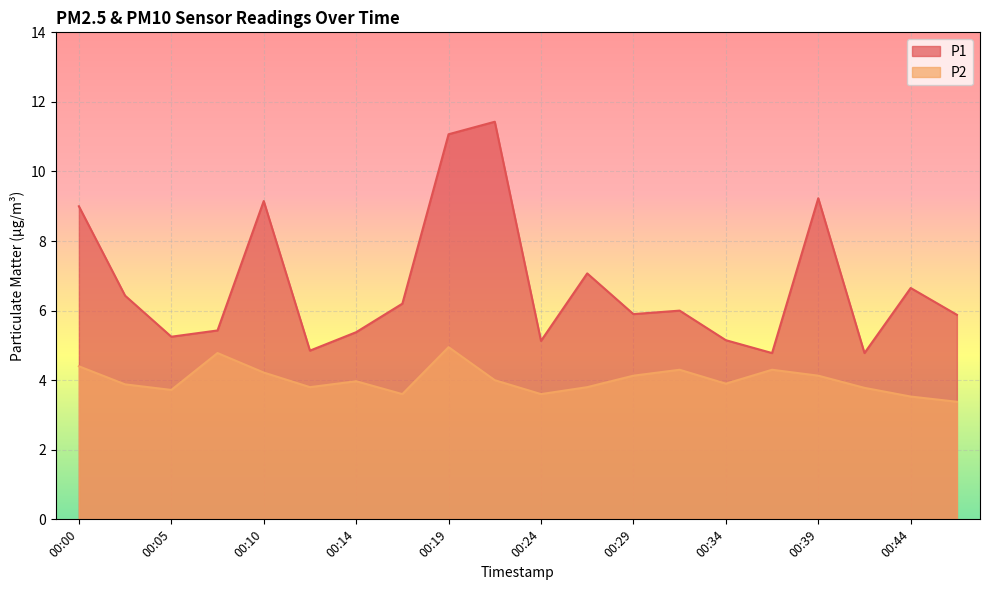

How many values in the P1 series are below 6?

10